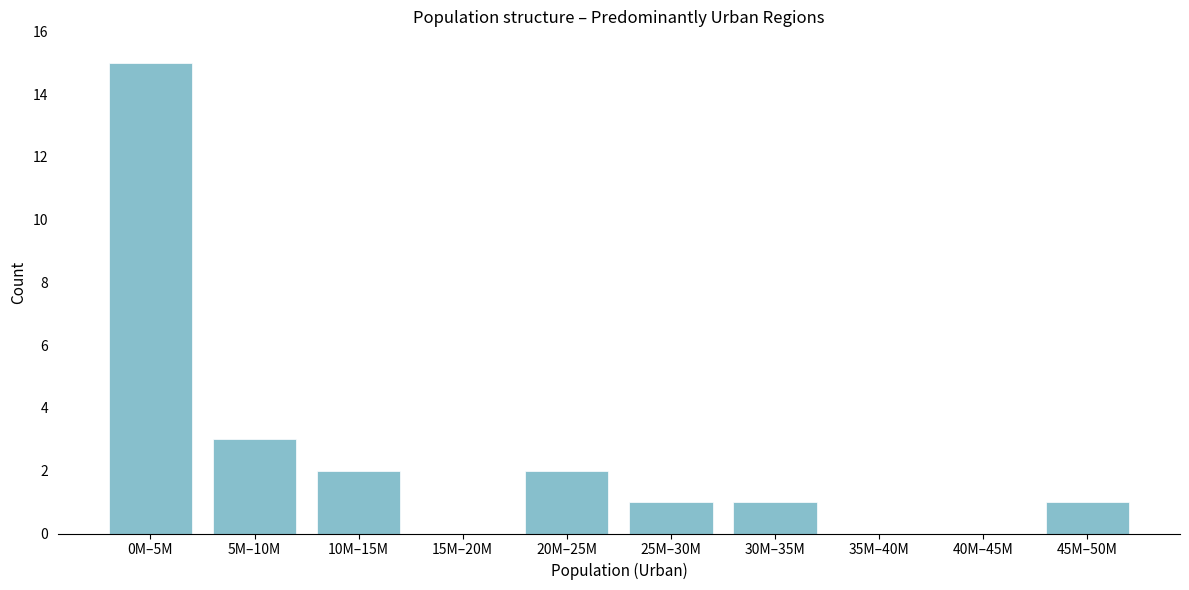

Reading left to right, list all the values displayed in this chart.

0M–5M=15	5M–10M=3	10M–15M=2	15M–20M=0	20M–25M=2	25M–30M=1	30M–35M=1	35M–40M=0	40M–45M=0	45M–50M=1